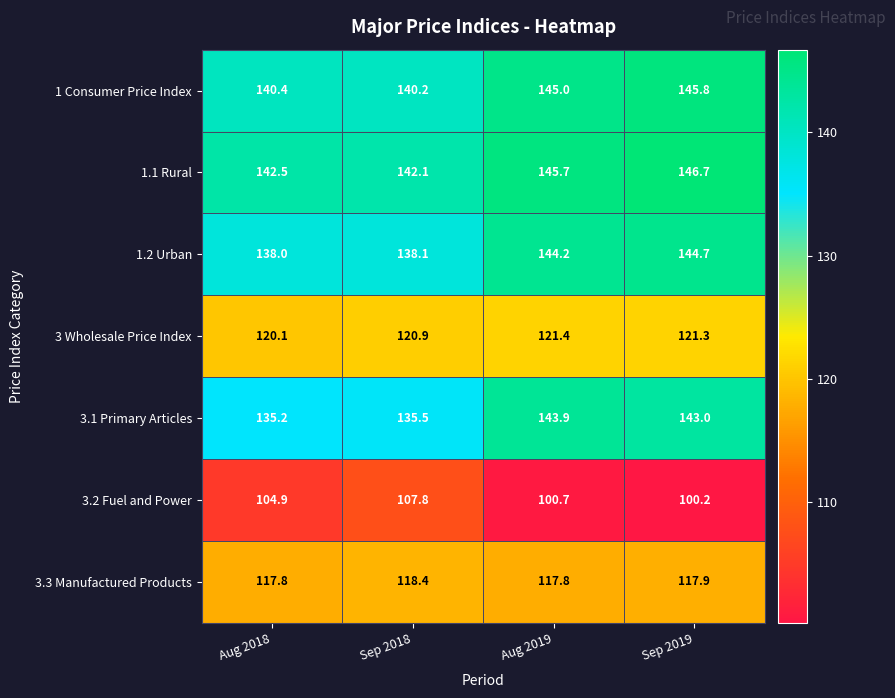

At which category is the sum across all series the highest?

Sep 2019